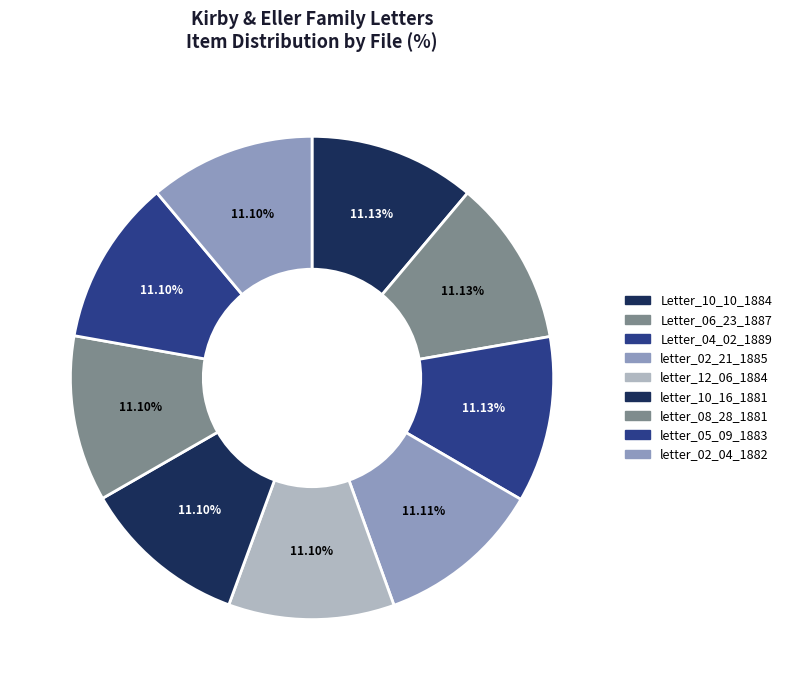

Does letter_02_21_1885 account for over 50% of the chart?

No